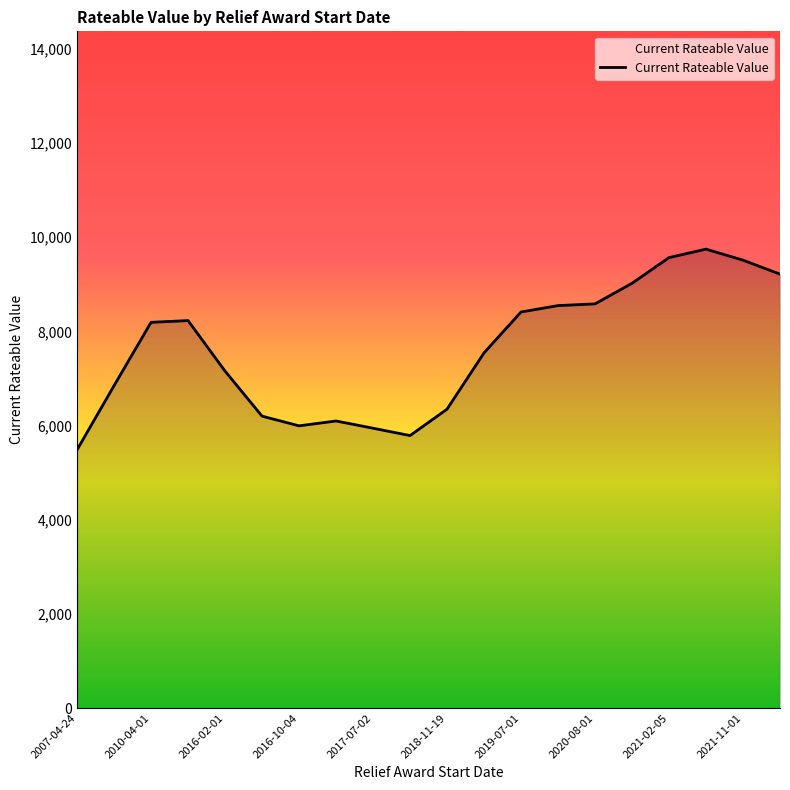

How many lines are shown in the chart?

1